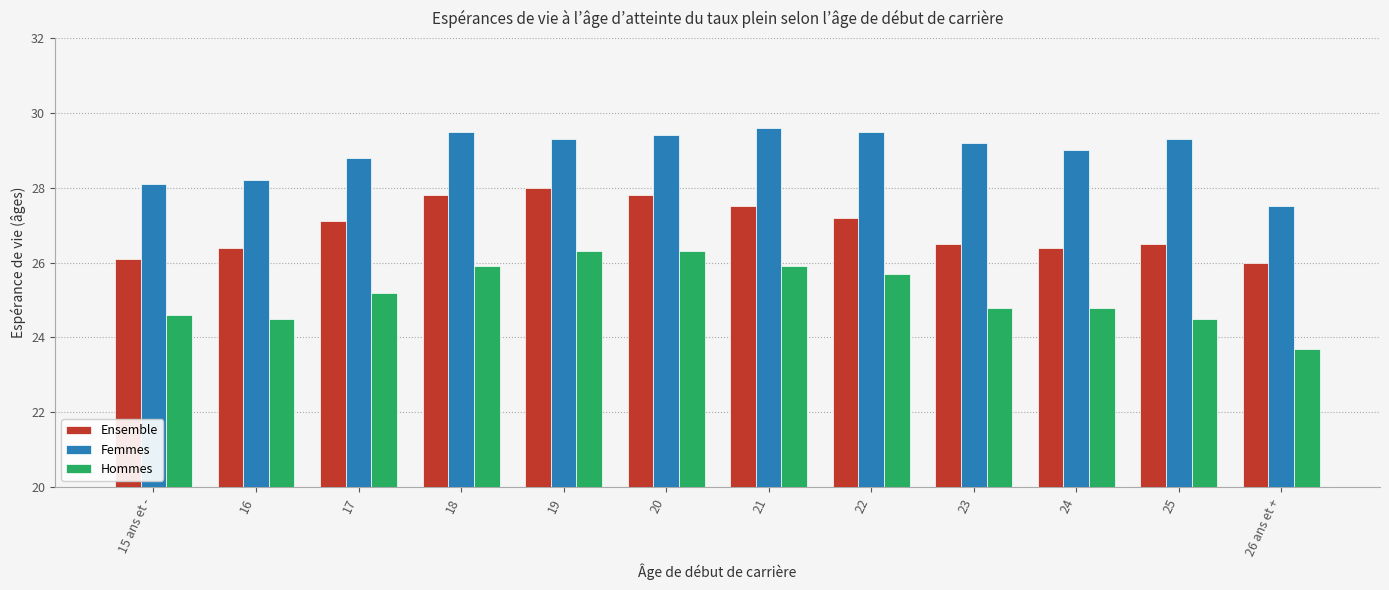

The Ensemble series shows 26.0 at 26 ans et +. True or false?

True